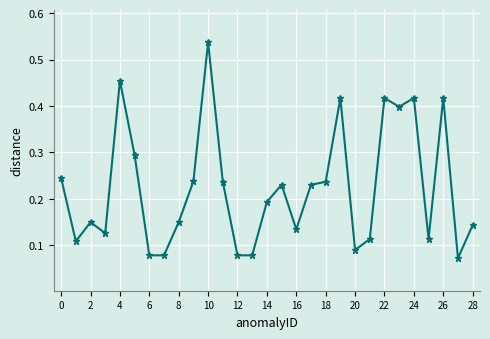

Count the values in the range 0 to 1.

29